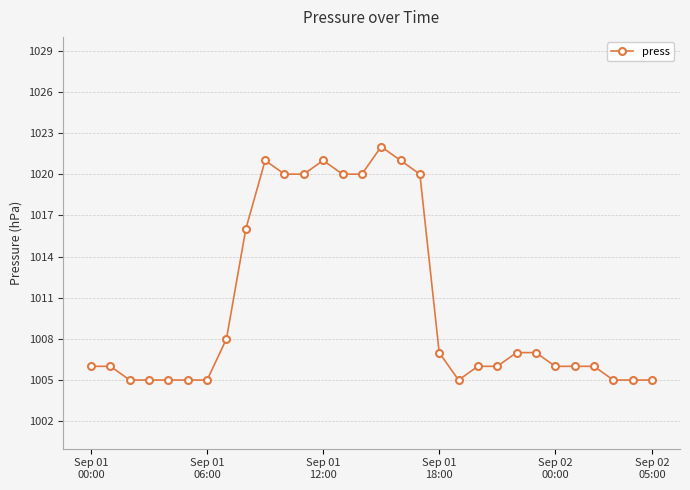

True or false: the data has more than 0 interior local peaks.

True